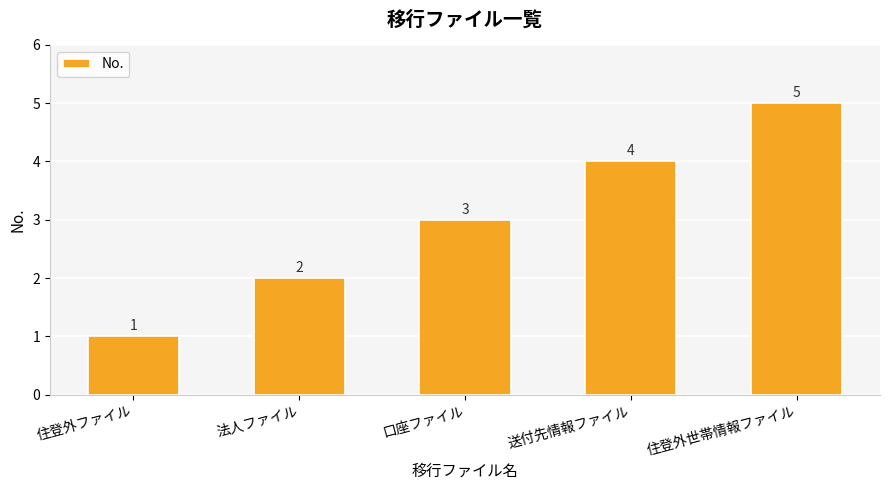

Is it true that the value at 送付先情報ファイル is 1?

False